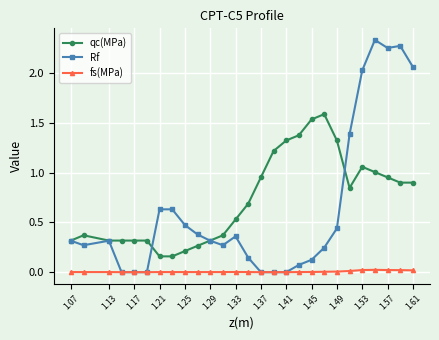

List the series in order of their peak value, highest first.

Rf, qc(MPa), fs(MPa)